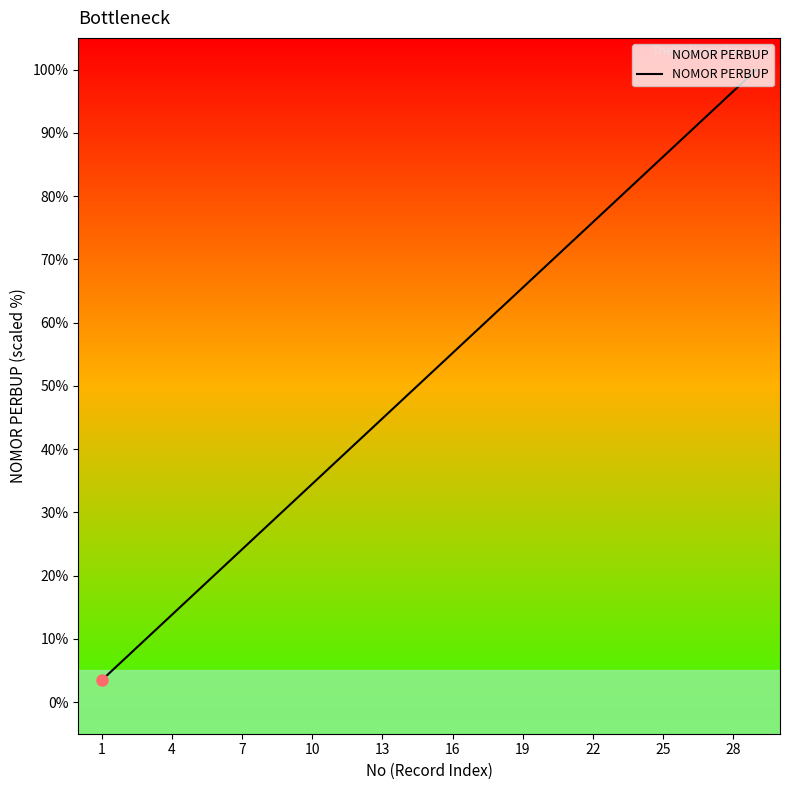

What is the minimum value shown in the chart?

3.4